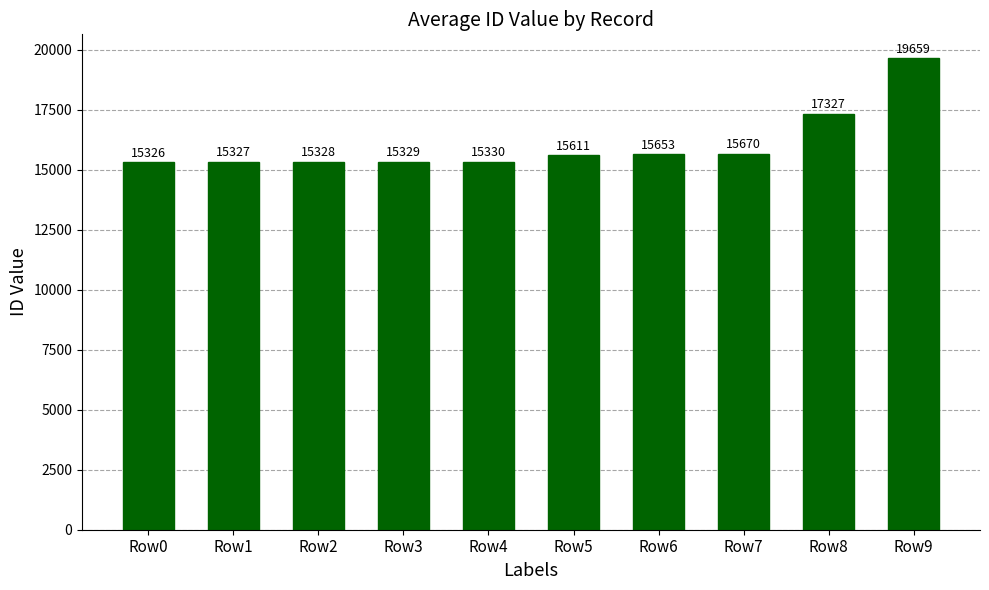

Does the chart contain stacked bars?

No